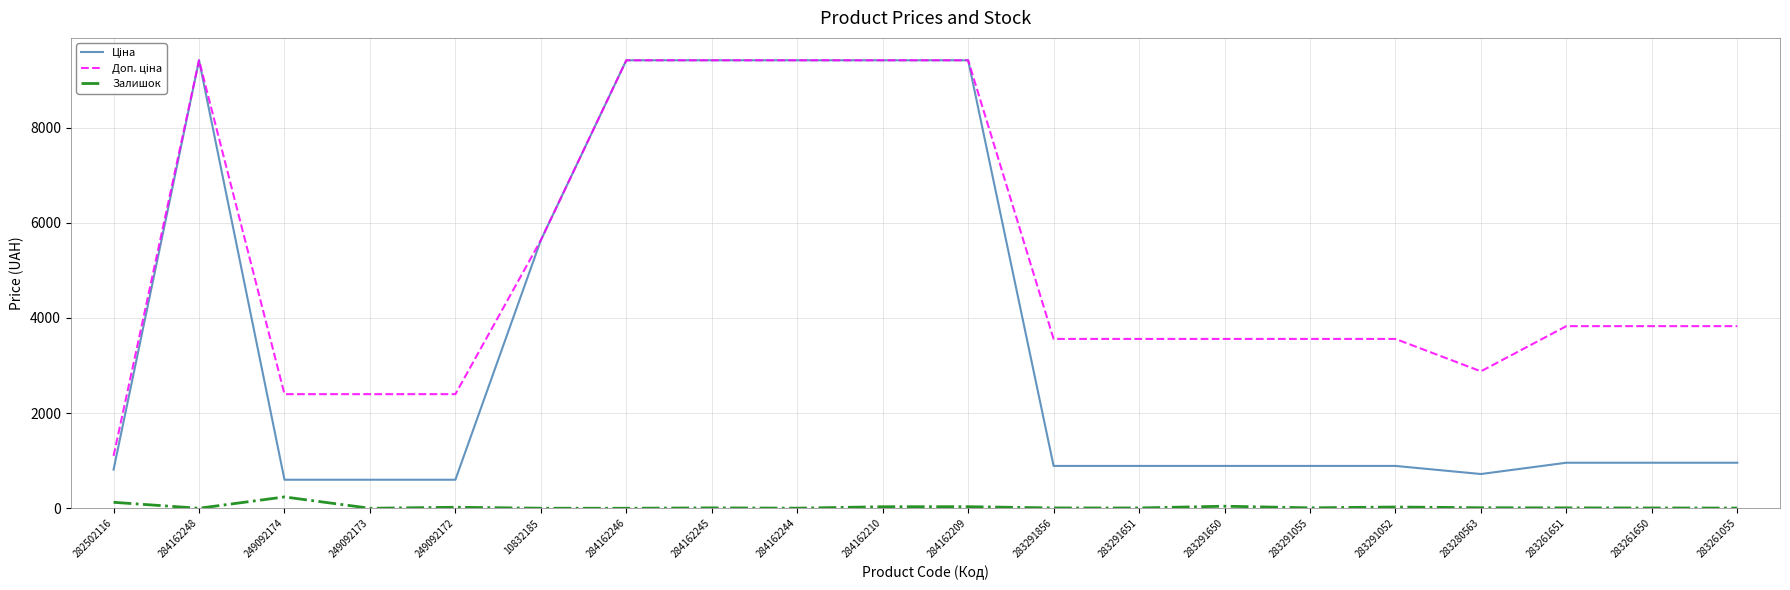

True or false: Залишок has a value of 0.0 at 249092173.

True